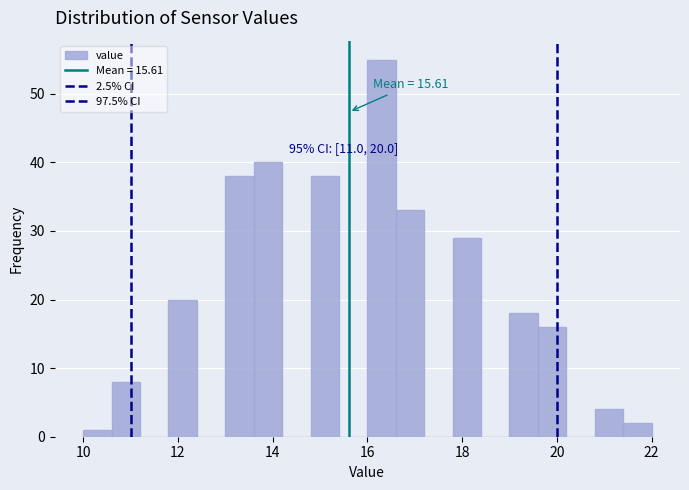

Around what value on the x-axis is the tallest bar? Give the approximate position of its centre, as read against the axis.

16.4